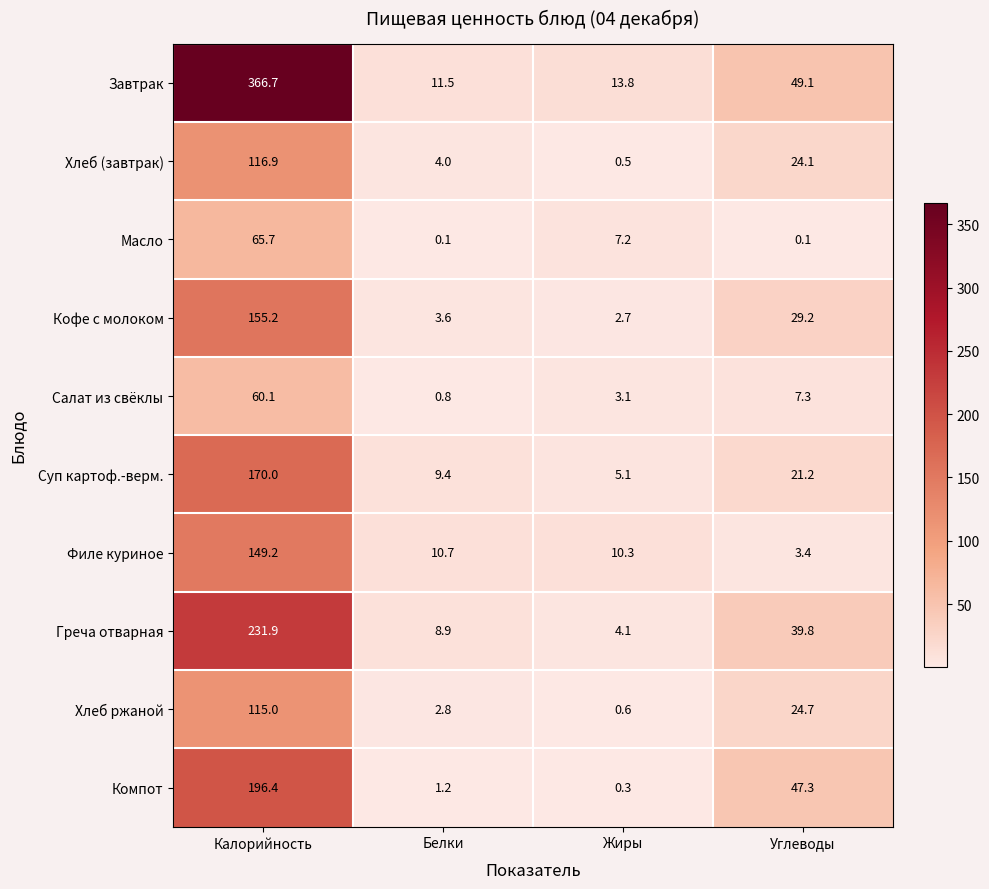

How many data points does each series have?

4